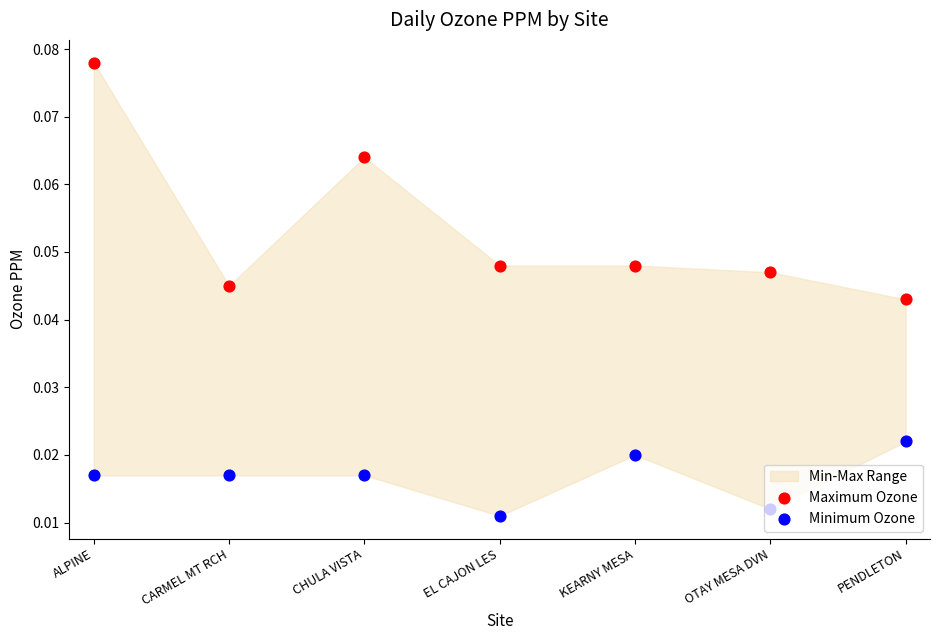

At how many categories does at least one series exceed 0?

7